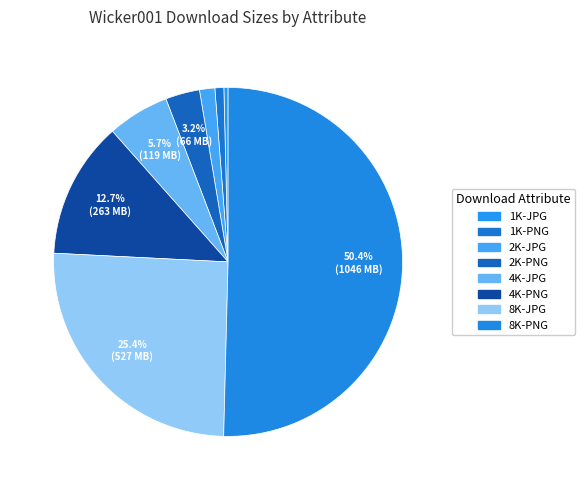

What is the change in value from 2K-PNG to 8K-JPG?

+461218822